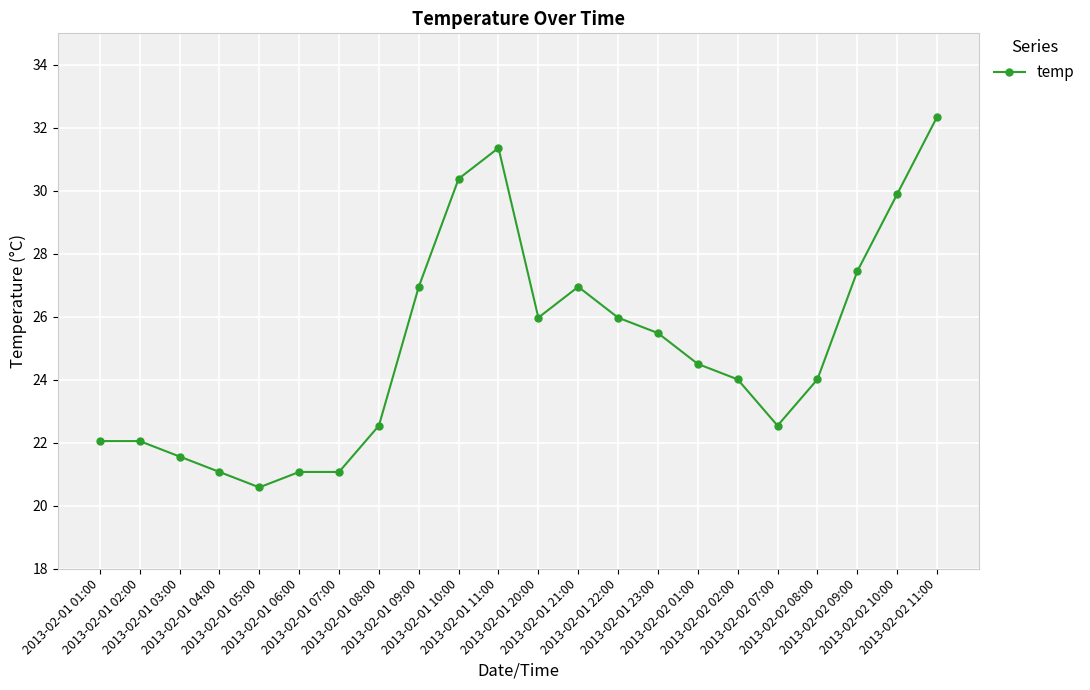

True or false: the data shows 27.4 at 2013-02-02 09:00.

True